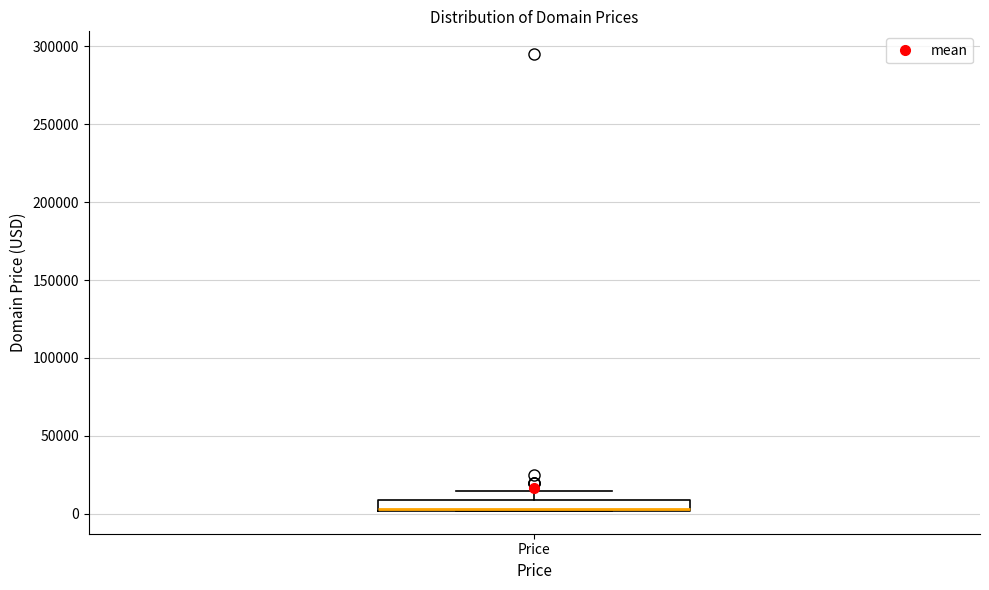

Where is the lower edge of the box for Price on the y-axis? The values are not printed on the chart, so give them approximately, as read against the axis.

0